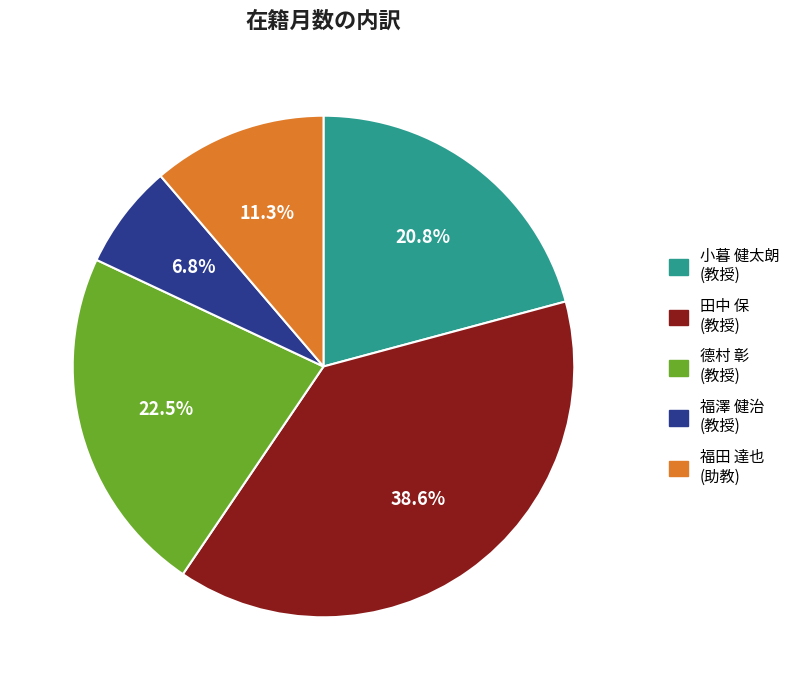

To the nearest percent, what is the difference between the largest and smallest slice percentages?

32%